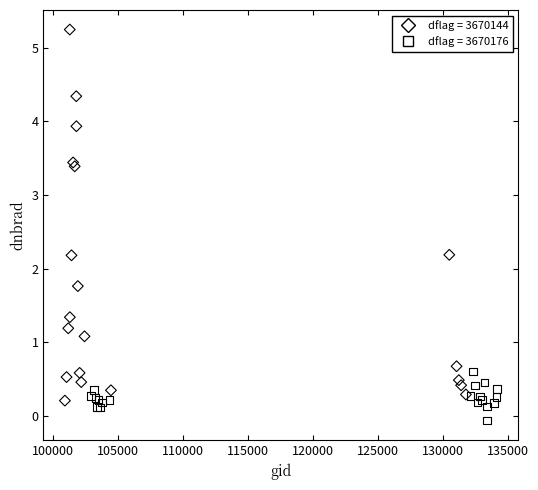

Which series reaches the minimum Y coordinate?

dflag = 3670176